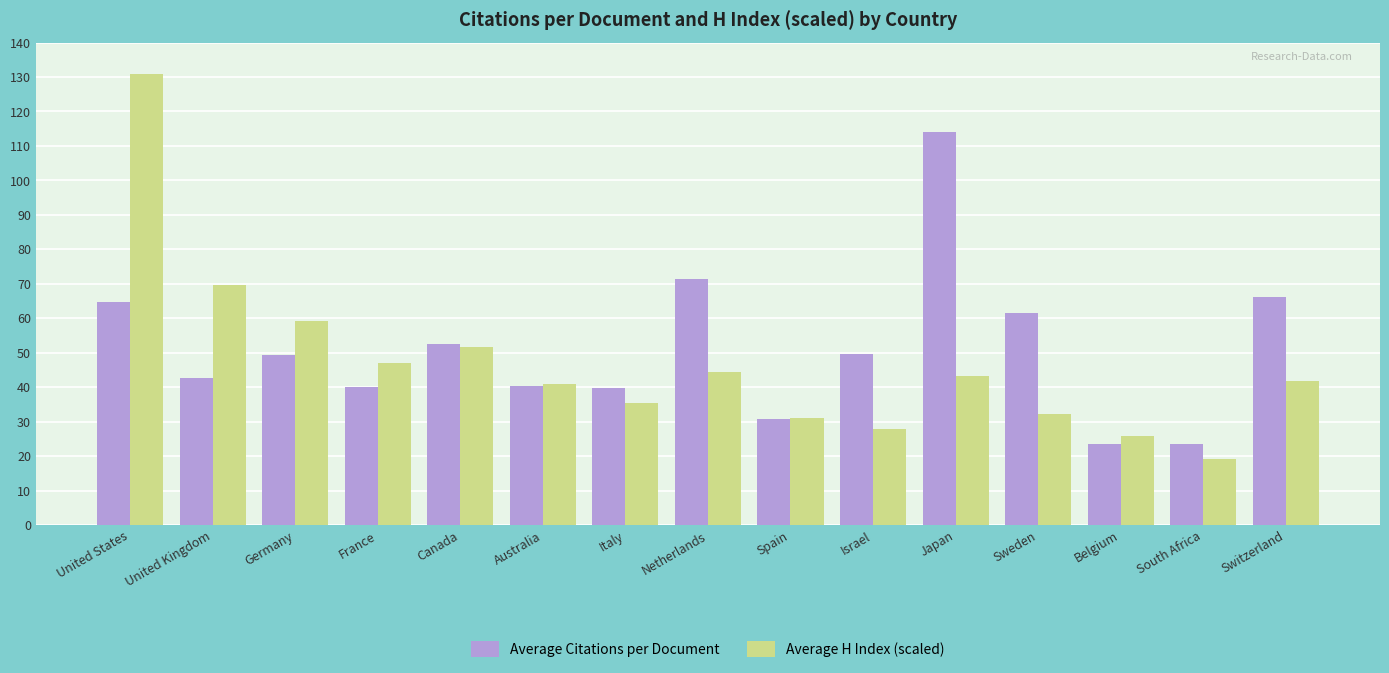

The Average H Index (scaled) series shows 31.1 at Spain. True or false?

True